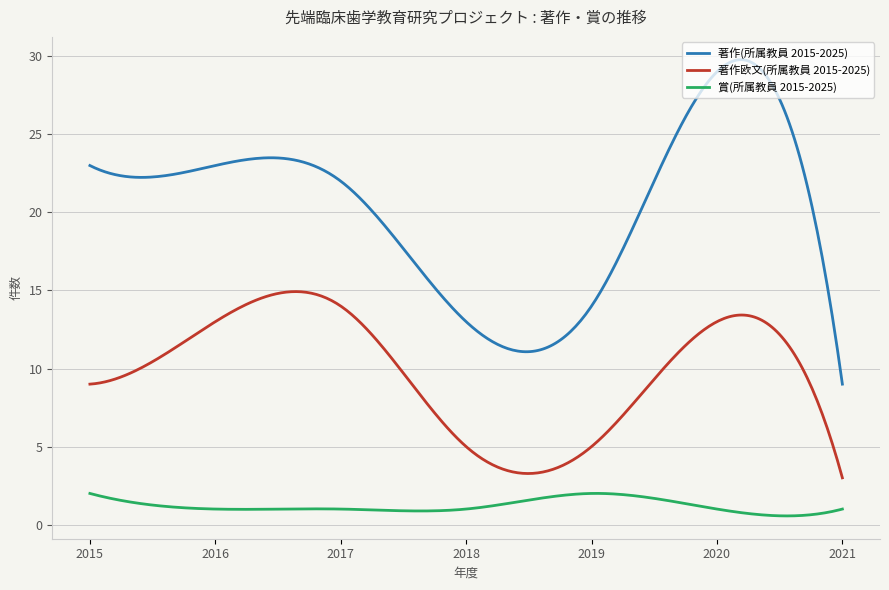

What is the difference between the second highest and second lowest values in the 著作欧文(所属教員 2015-2025) series?

11.6